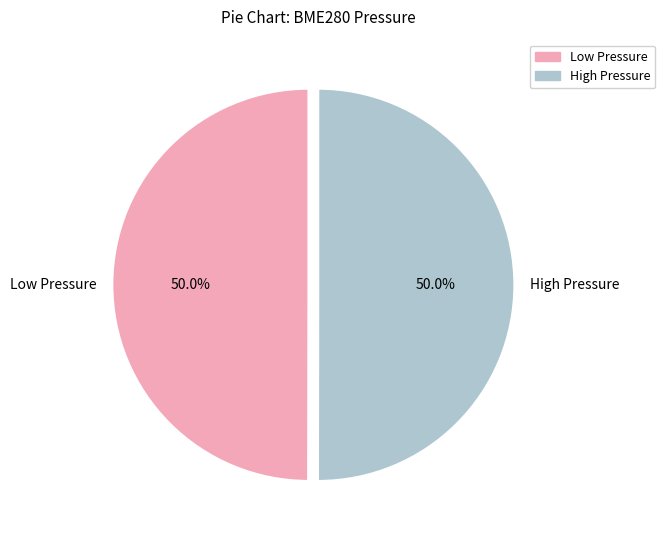

Combined, do High Pressure and Low Pressure account for over 50%?

Yes